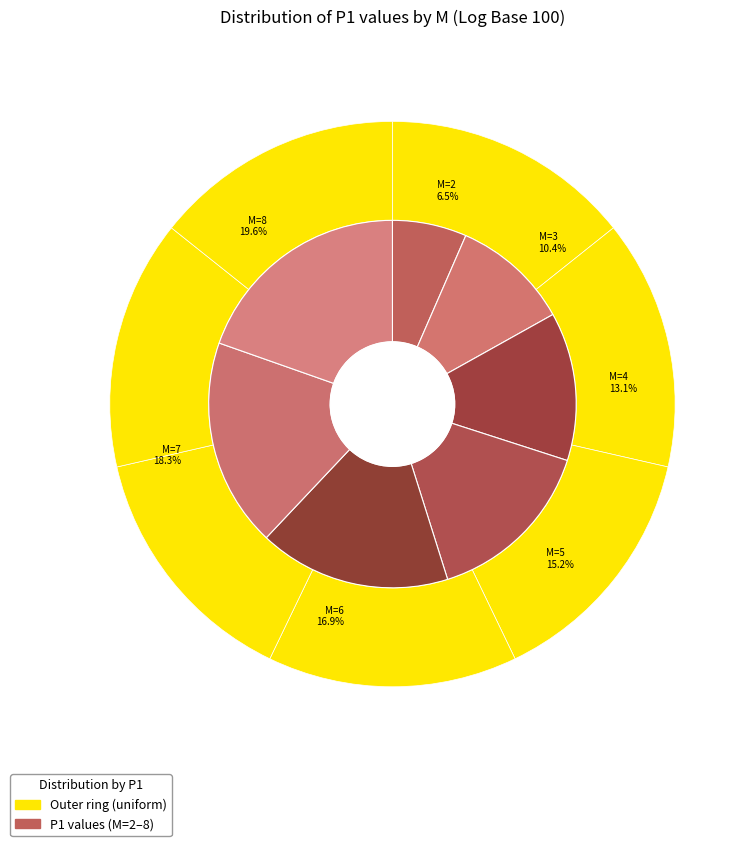

Is 8 the majority of the pie?

No